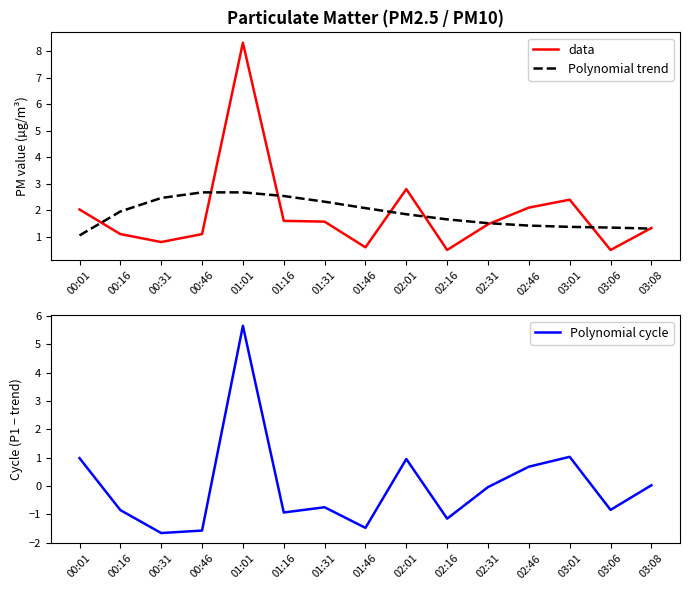

What position from the left is 02:31?

11